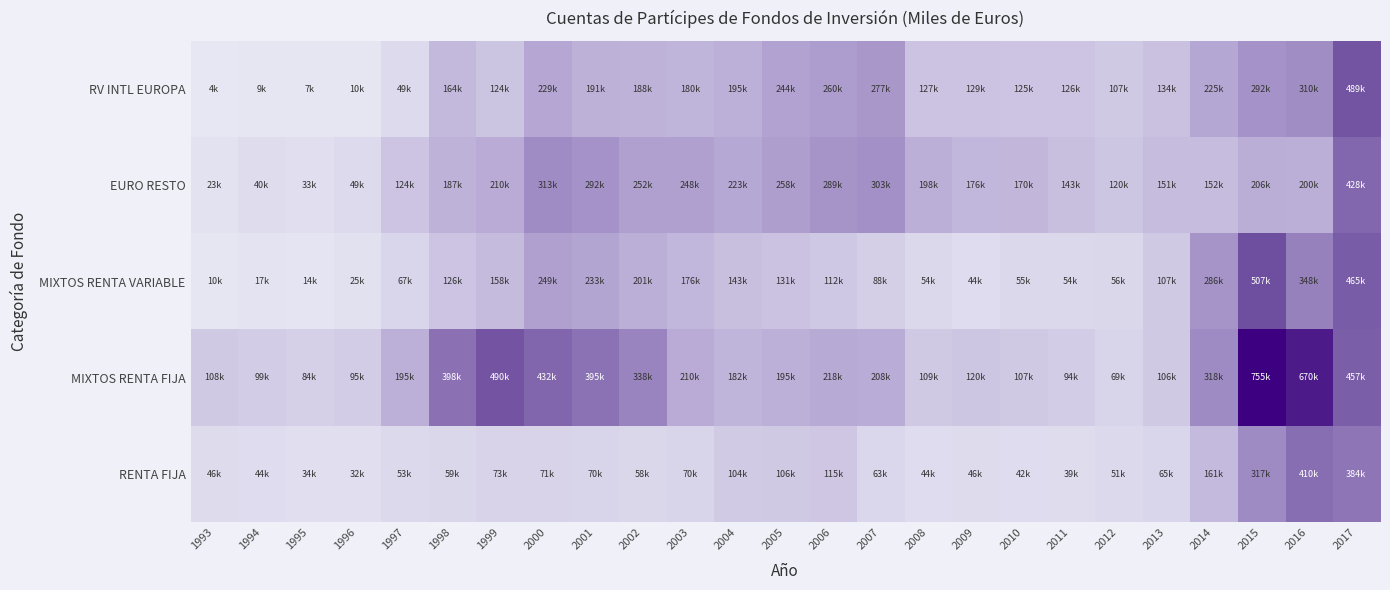

Reading left to right, list all the values displayed in this chart.

RENTA FIJA: 1993=0.1	1994=0.1	1995=0.0	1996=0.0	1997=0.1	1998=0.1	1999=0.1	2000=0.1	2001=0.1	2002=0.1	2003=0.1	2004=0.1	2005=0.1	2006=0.2	2007=0.1	2008=0.1	2009=0.1	2010=0.1	2011=0.1	2012=0.1	2013=0.1	2014=0.2	2015=0.4	2016=0.5	2017=0.5
MIXTOS RENTA FIJA: 1993=0.1	1994=0.1	1995=0.1	1996=0.1	1997=0.3	1998=0.5	1999=0.6	2000=0.6	2001=0.5	2002=0.4	2003=0.3	2004=0.2	2005=0.3	2006=0.3	2007=0.3	2008=0.1	2009=0.2	2010=0.1	2011=0.1	2012=0.1	2013=0.1	2014=0.4	2015=1.0	2016=0.9	2017=0.6
MIXTOS RENTA VARIABLE: 1993=0.0	1994=0.0	1995=0.0	1996=0.0	1997=0.1	1998=0.2	1999=0.2	2000=0.3	2001=0.3	2002=0.3	2003=0.2	2004=0.2	2005=0.2	2006=0.1	2007=0.1	2008=0.1	2009=0.1	2010=0.1	2011=0.1	2012=0.1	2013=0.1	2014=0.4	2015=0.7	2016=0.5	2017=0.6
EURO RESTO: 1993=0.0	1994=0.1	1995=0.0	1996=0.1	1997=0.2	1998=0.2	1999=0.3	2000=0.4	2001=0.4	2002=0.3	2003=0.3	2004=0.3	2005=0.3	2006=0.4	2007=0.4	2008=0.3	2009=0.2	2010=0.2	2011=0.2	2012=0.2	2013=0.2	2014=0.2	2015=0.3	2016=0.3	2017=0.6
RV INTL EUROPA: 1993=0.0	1994=0.0	1995=0.0	1996=0.0	1997=0.1	1998=0.2	1999=0.2	2000=0.3	2001=0.3	2002=0.2	2003=0.2	2004=0.3	2005=0.3	2006=0.3	2007=0.4	2008=0.2	2009=0.2	2010=0.2	2011=0.2	2012=0.1	2013=0.2	2014=0.3	2015=0.4	2016=0.4	2017=0.6